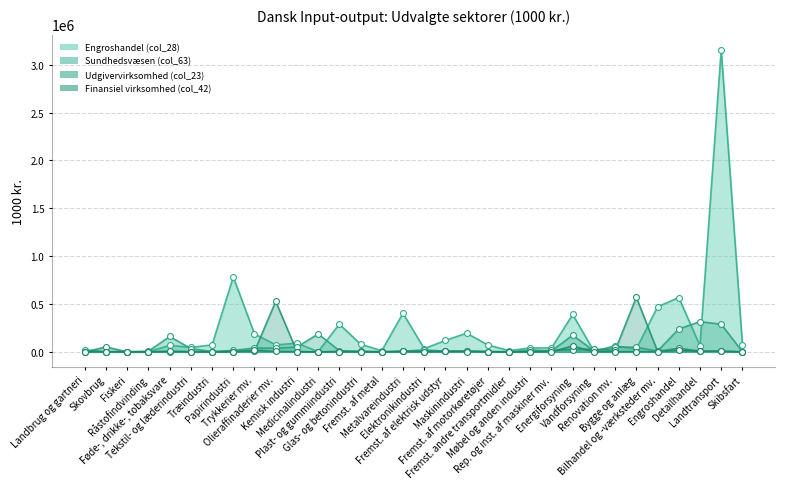

At which category is the sum across all series the highest?

Landtransport